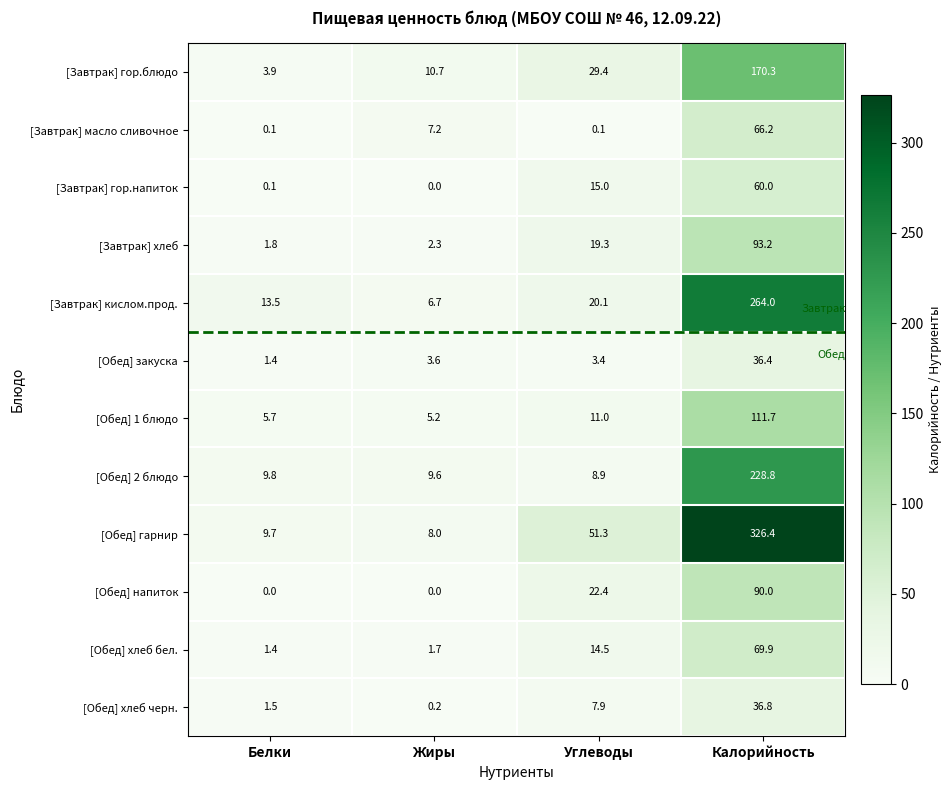

How many values in the [Обед] хлеб черн. series exceed 7?

2